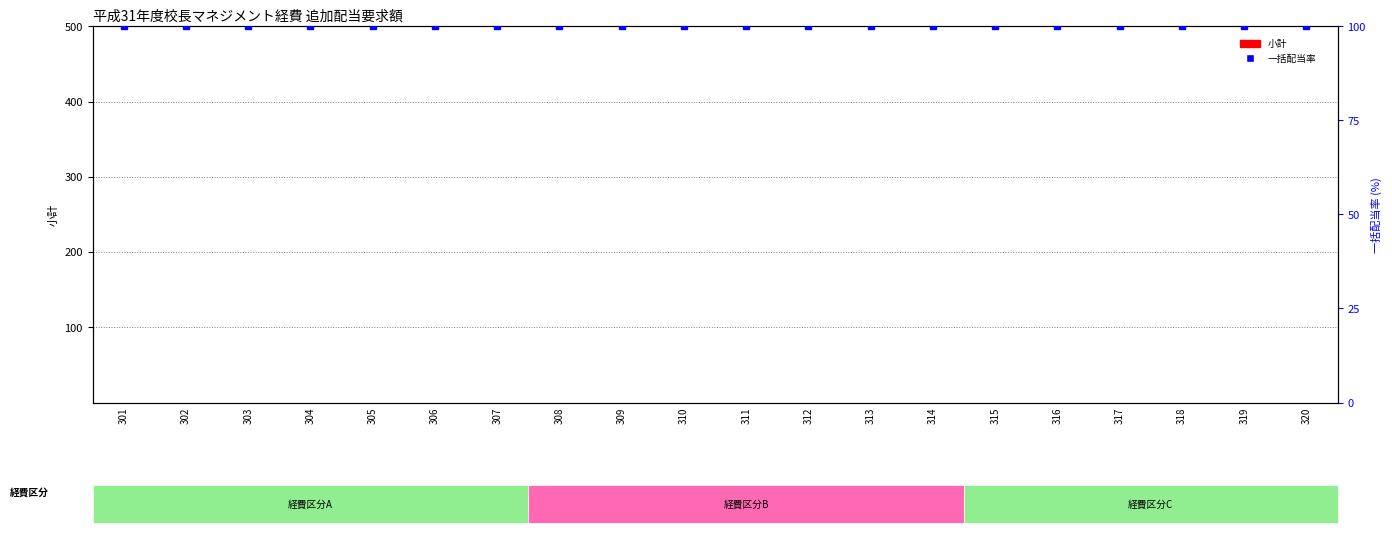

List the series in order of their overall mean, lowest first.

小計, 一括配当率